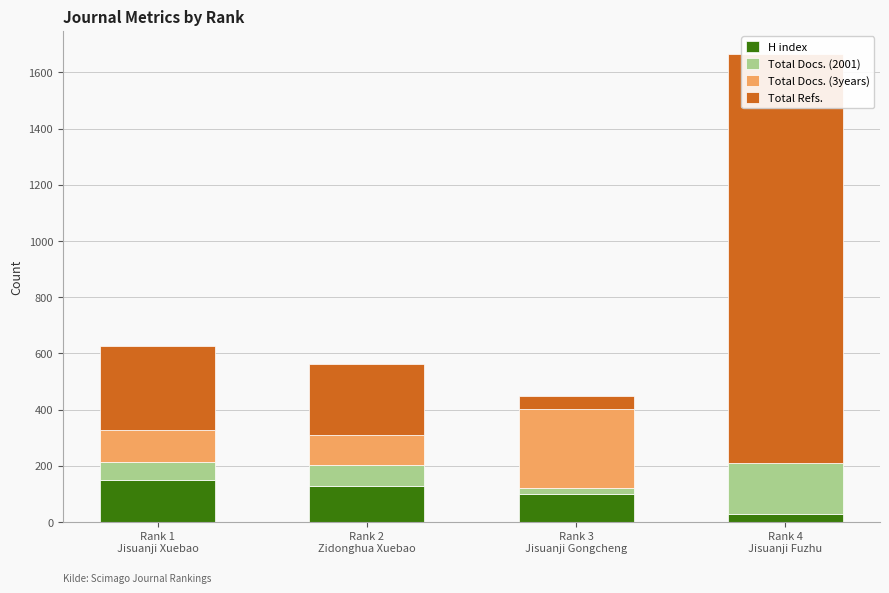

What is the total value across all series at Rank 1
Jisuanji Xuebao?

627